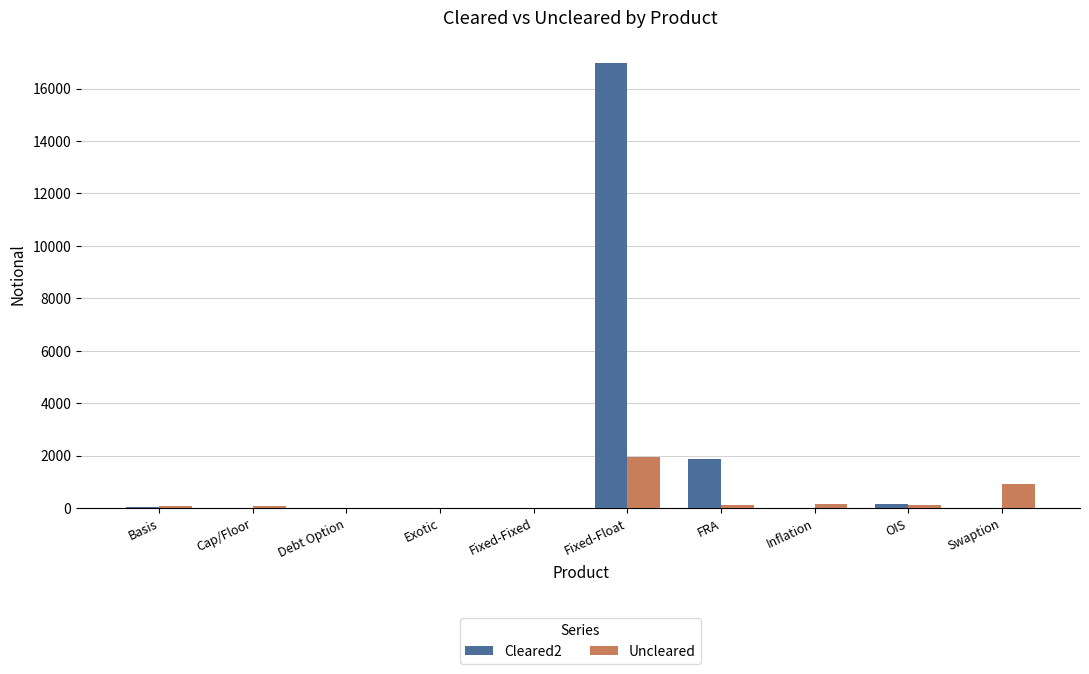

What are all the series names shown in the legend?

Cleared2, Uncleared